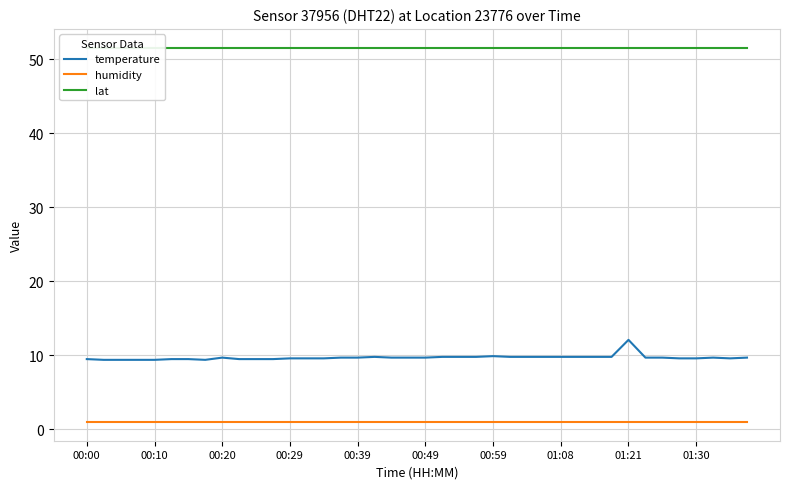

Where is humidity nearest to the value 1?

00:00